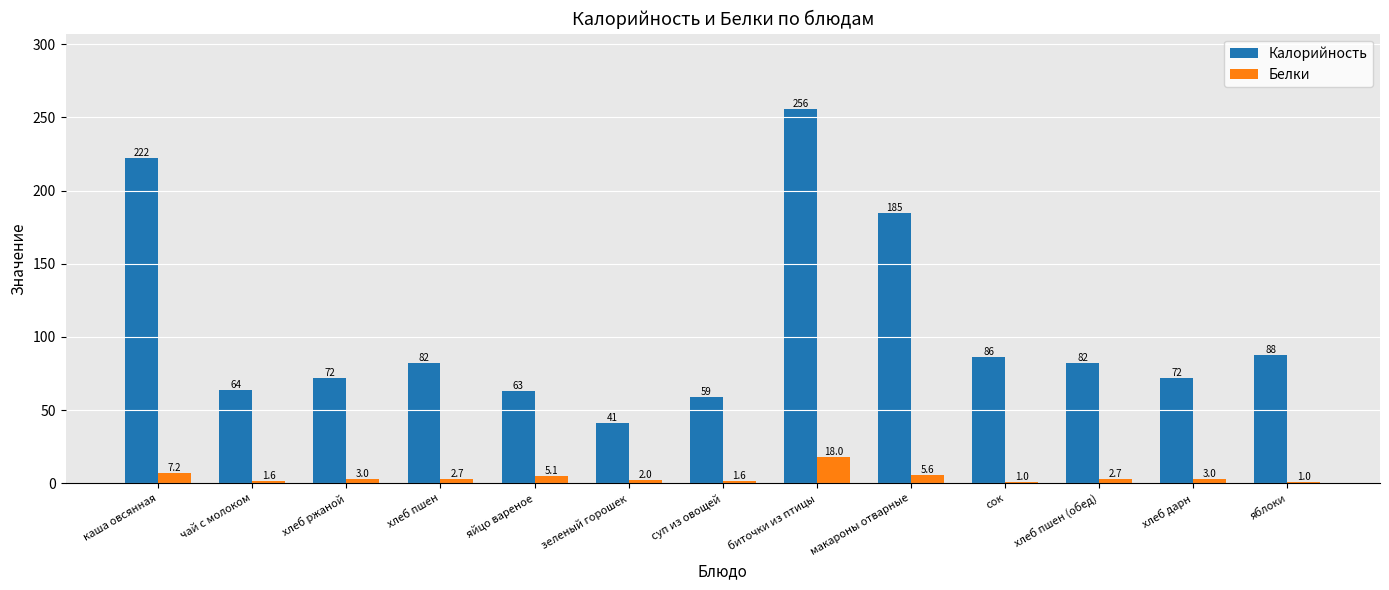

What position from the right is зеленый горошек?

8